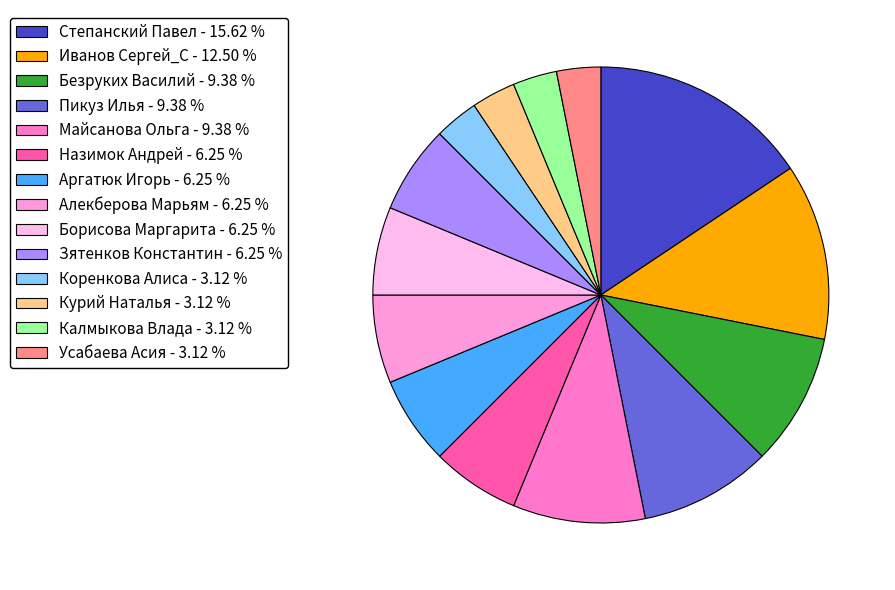

To the nearest percent, what percentage of the pie is Алекберова Марьям?

6%